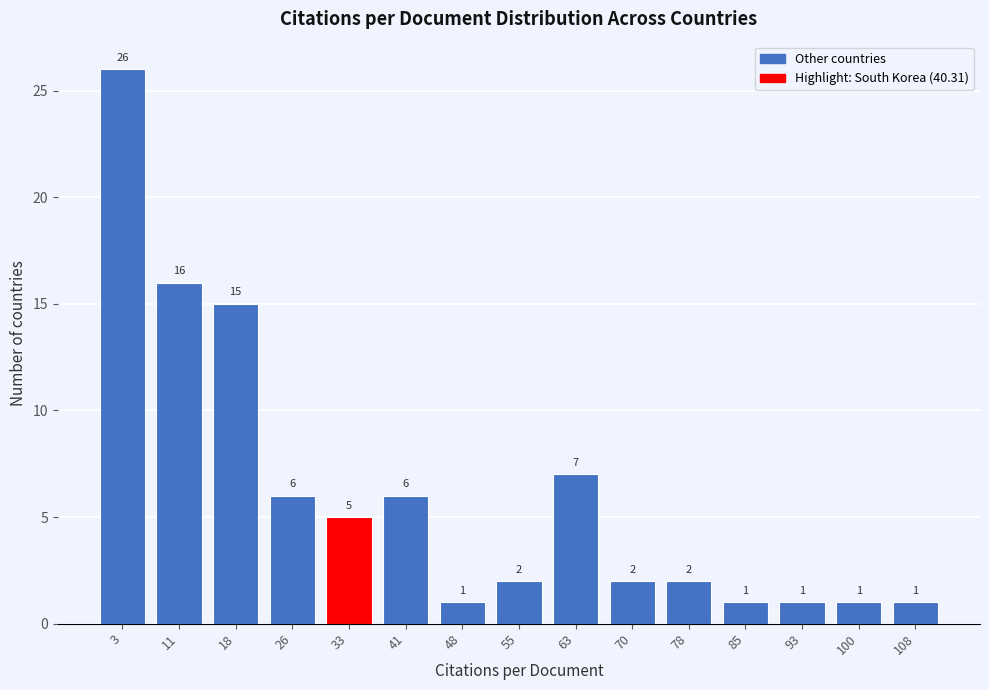

Reading left to right, transcribe all the data shown in this chart.

26	16	15	6	5	6	1	2	7	2	2	1	1	1	1